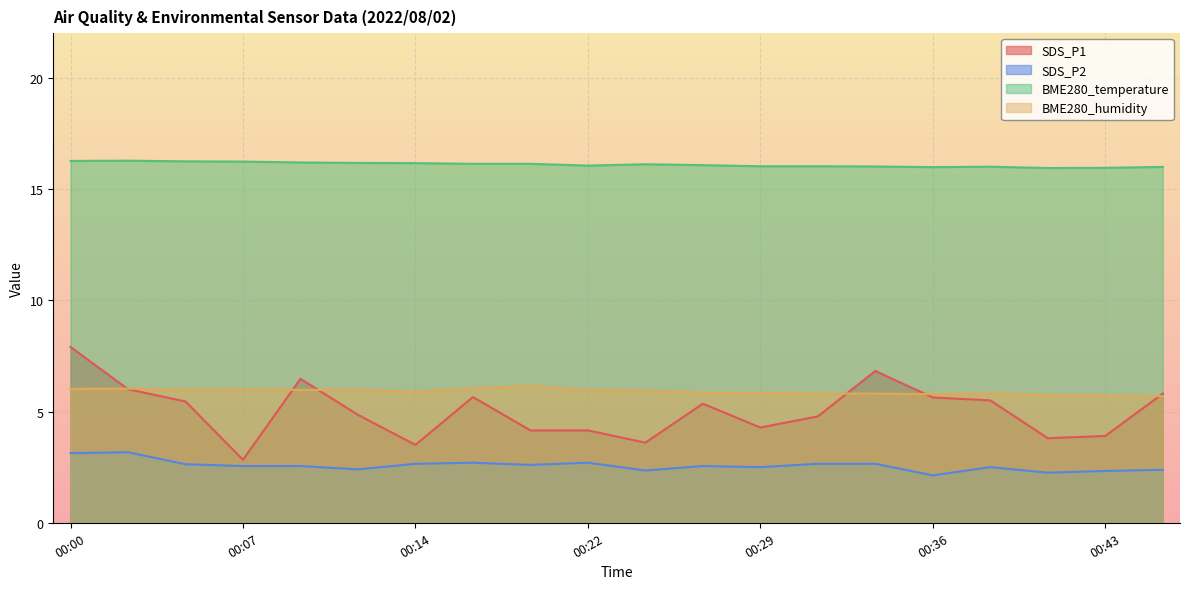

What is the difference between the maximum and minimum values in the BME280_temperature series?

0.3